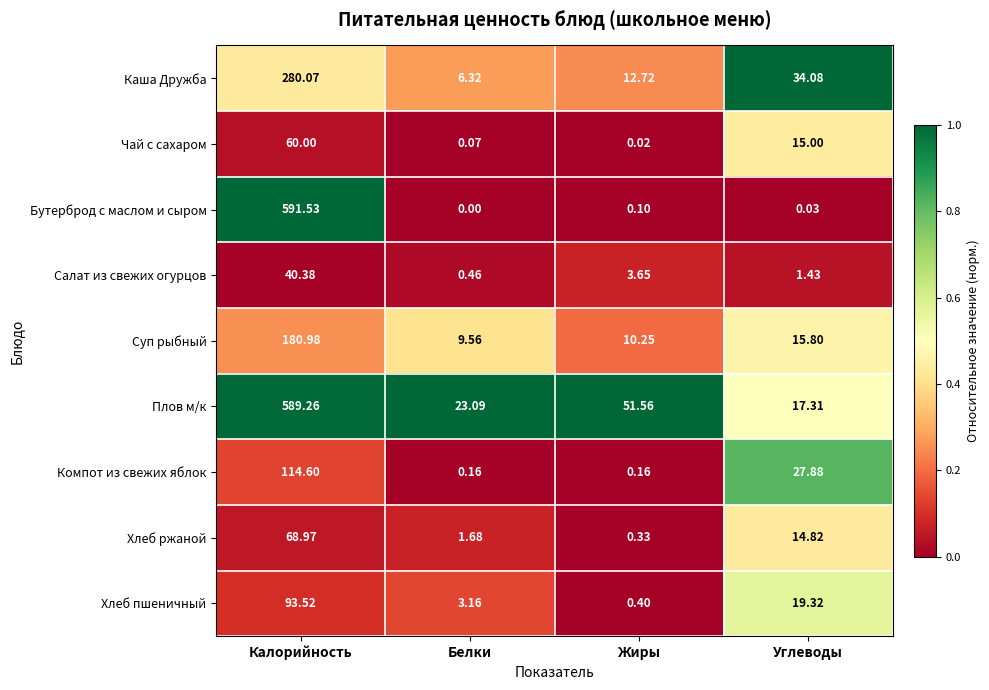

List the series in order of their peak value, highest first.

Бутерброд с маслом и сыром, Плов м/к, Каша Дружба, Суп рыбный, Компот из свежих яблок, Хлеб пшеничный, Хлеб ржаной, Чай с сахаром, Салат из свежих огурцов